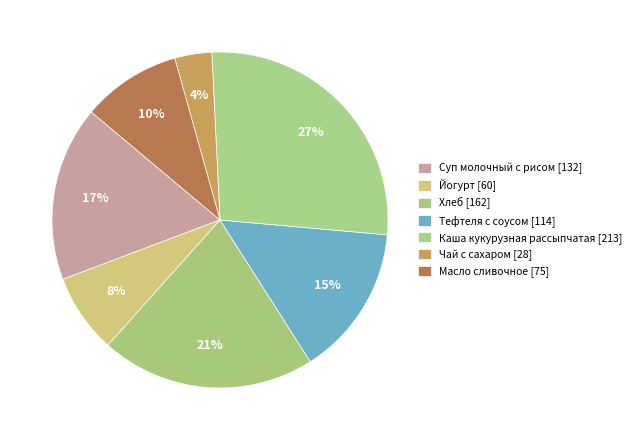

To the nearest percent, what percentage of the pie is Каша кукурузная рассыпчатая?

27%